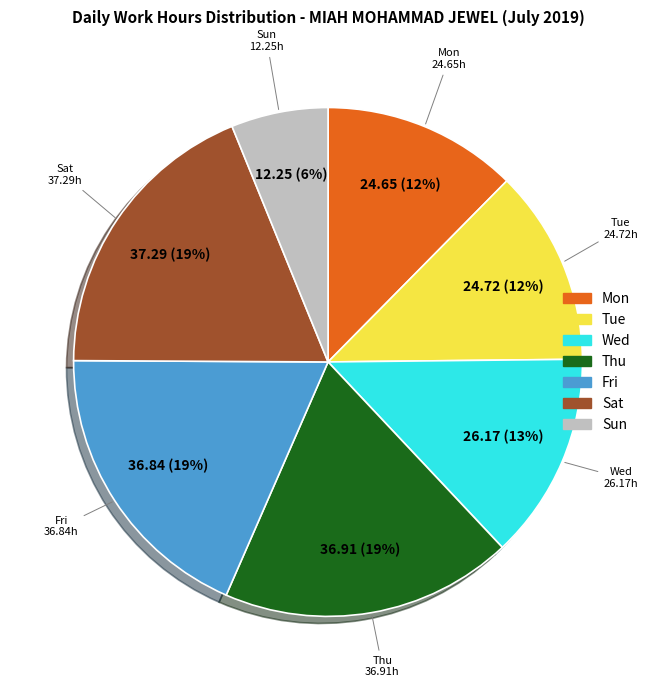

Combined, do Wed and Tue account for over 50%?

No